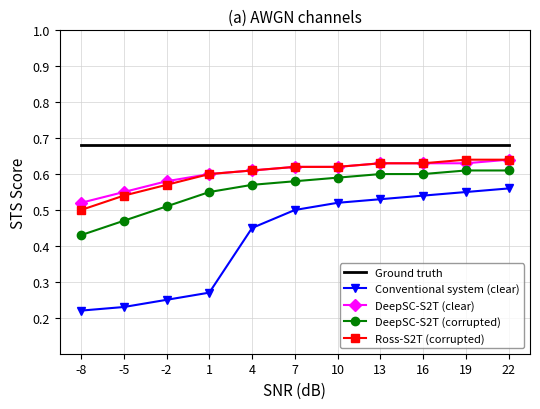

At which label is DeepSC-S2T (corrupted) closest to 0?

-8